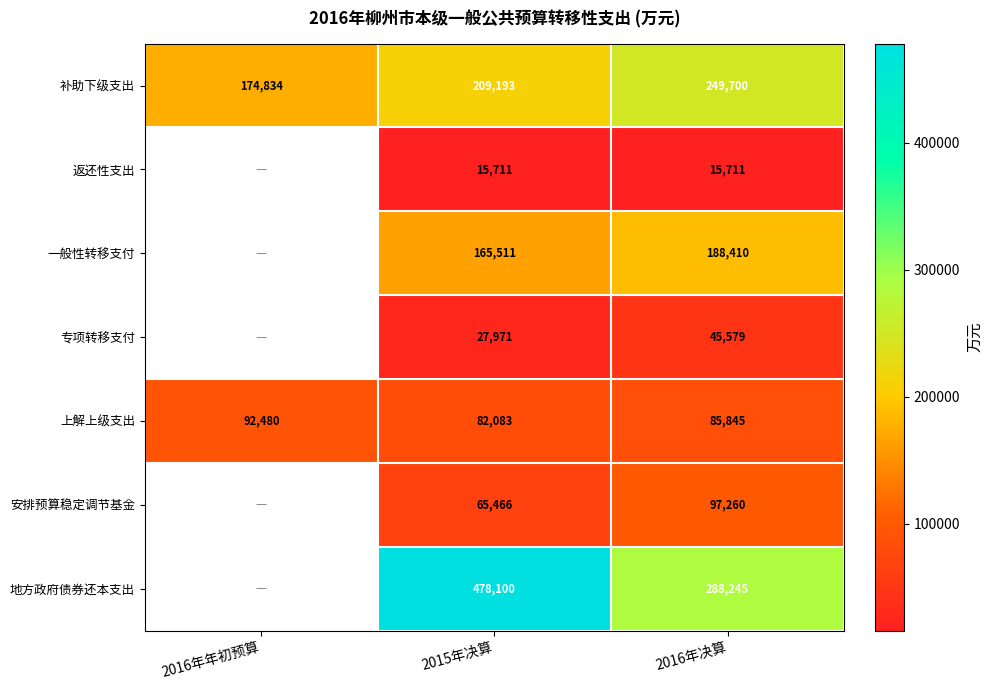

At which category is the sum across all series the highest?

2015年决算